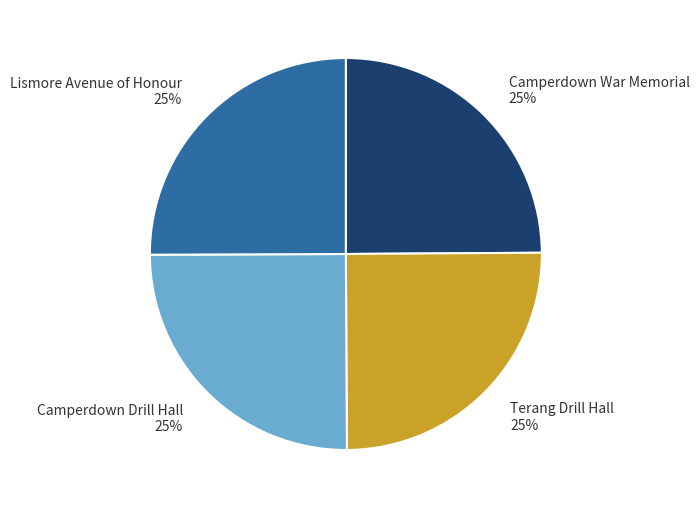

Count the number of slices in the pie.

4